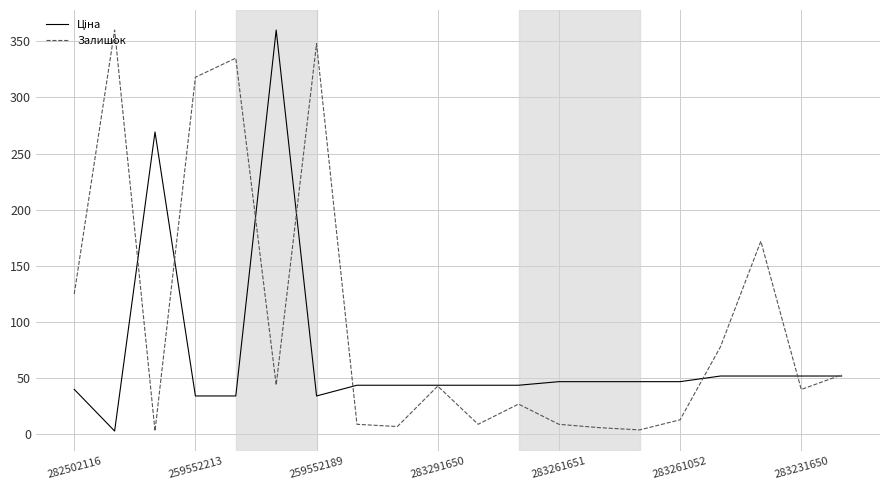

What is the highest value of the Залишок series?

360.0